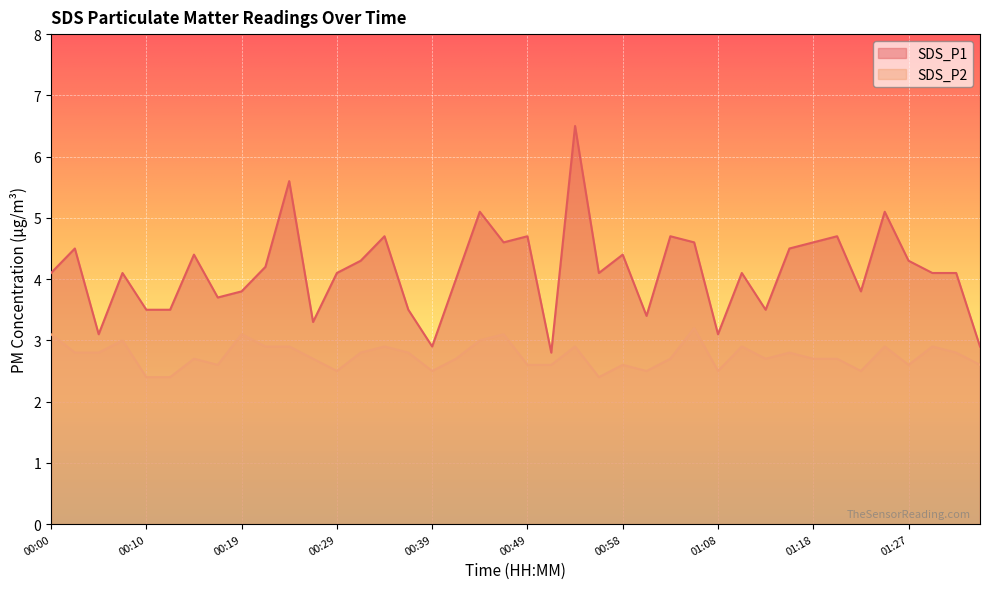

What is the value of the SDS_P1 point at the 33rd from the left?

4.6